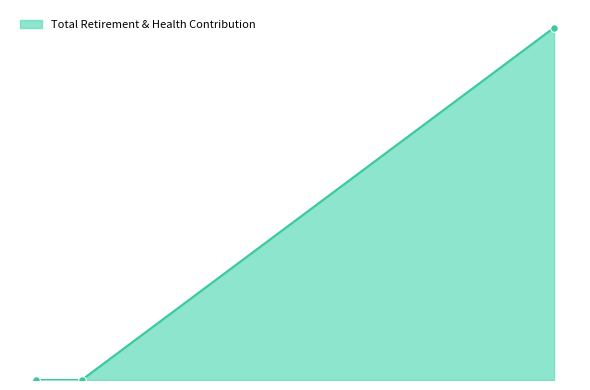

Which has a higher value, Food Services Supervisor or Custodian 2?

Custodian 2